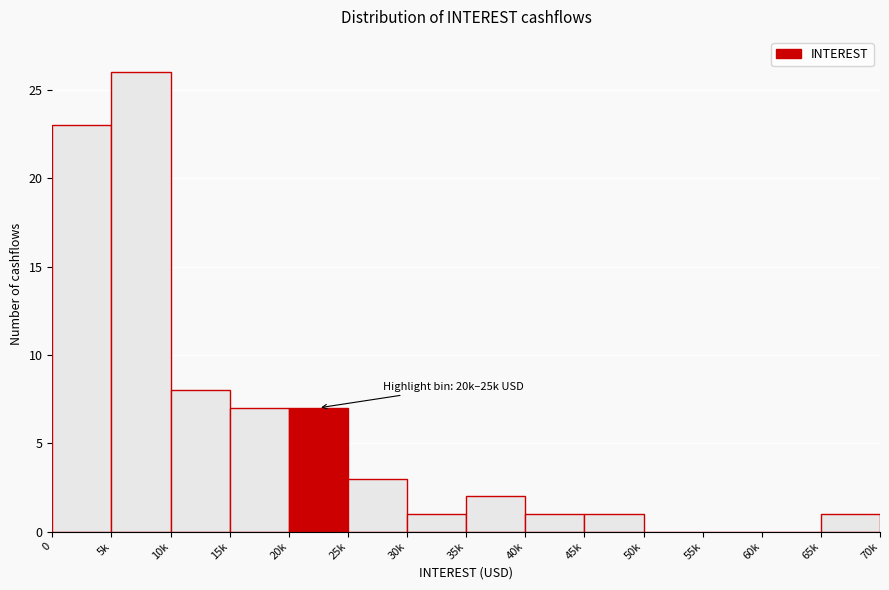

Reading left to right, list all the values displayed in this chart.

0=23	5k=26	10k=8	15k=7	20k=7	25k=3	30k=1	35k=2	40k=1	45k=1	50k=0	55k=0	60k=0	65k=1